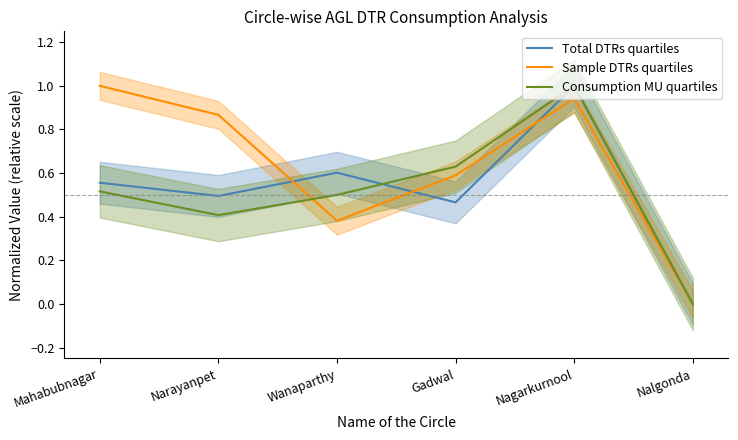

Between Narayanpet and Nalgonda, which series saw the biggest shift?

Sample DTRs quartiles